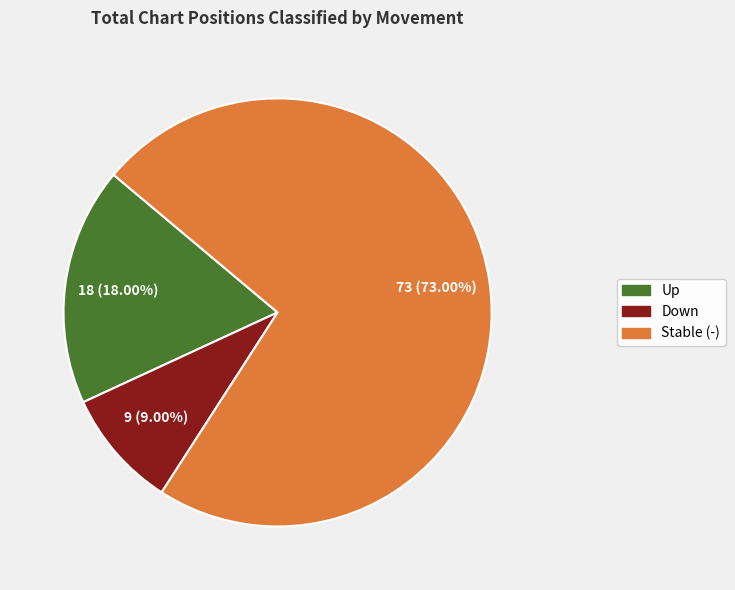

Does any single category account for the majority?

Yes